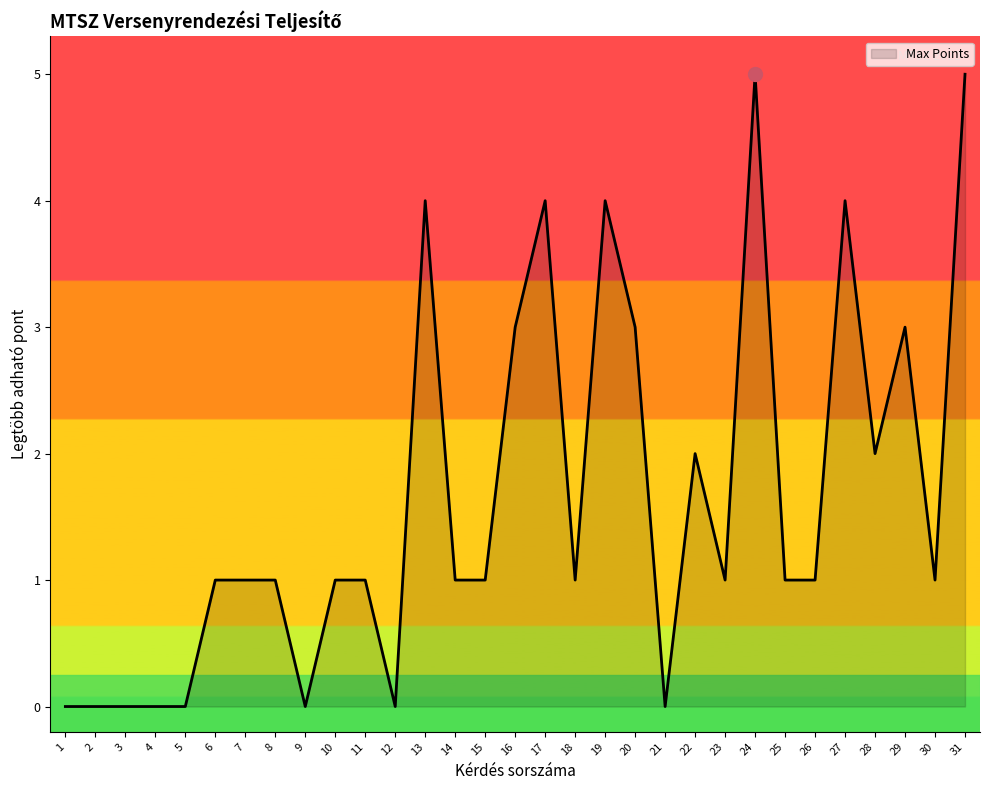

Count the values in the range 0 to 3.

25